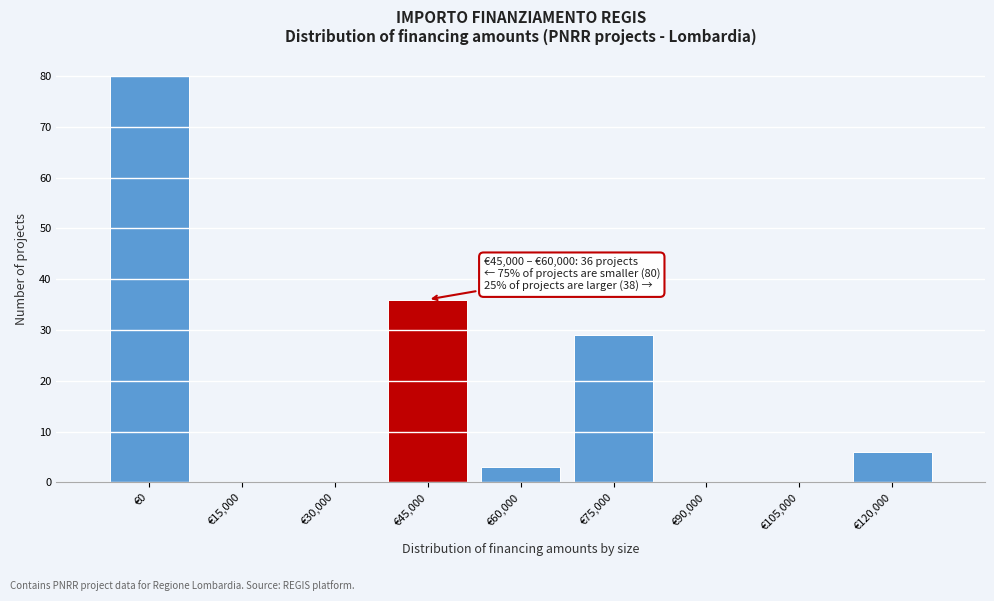

Reading left to right, extract all data points from this chart.

€0=80	€15,000=0	€30,000=0	€45,000=36	€60,000=3	€75,000=29	€90,000=0	€105,000=0	€120,000=6